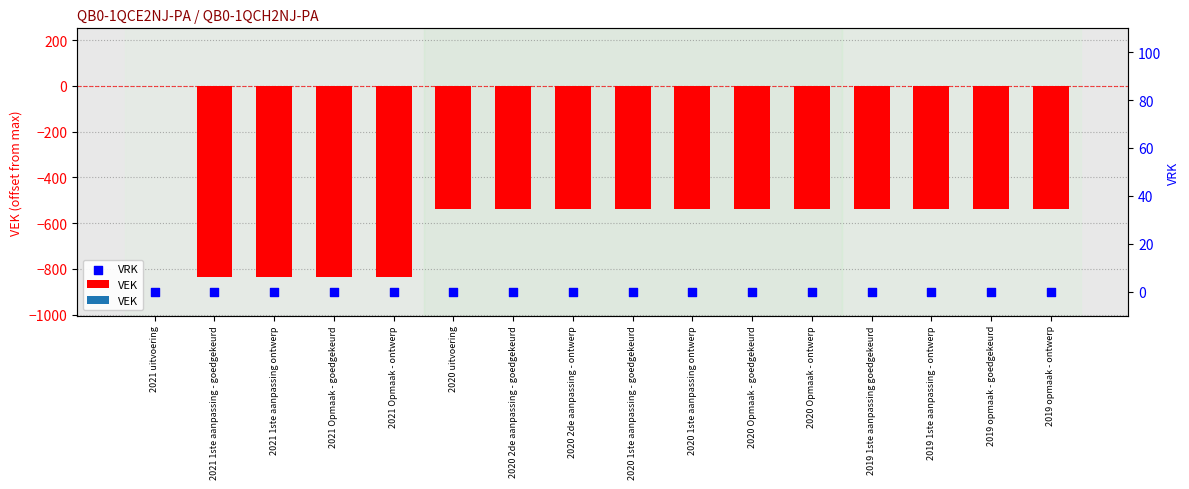

Which series reaches the maximum Y coordinate?

VEK